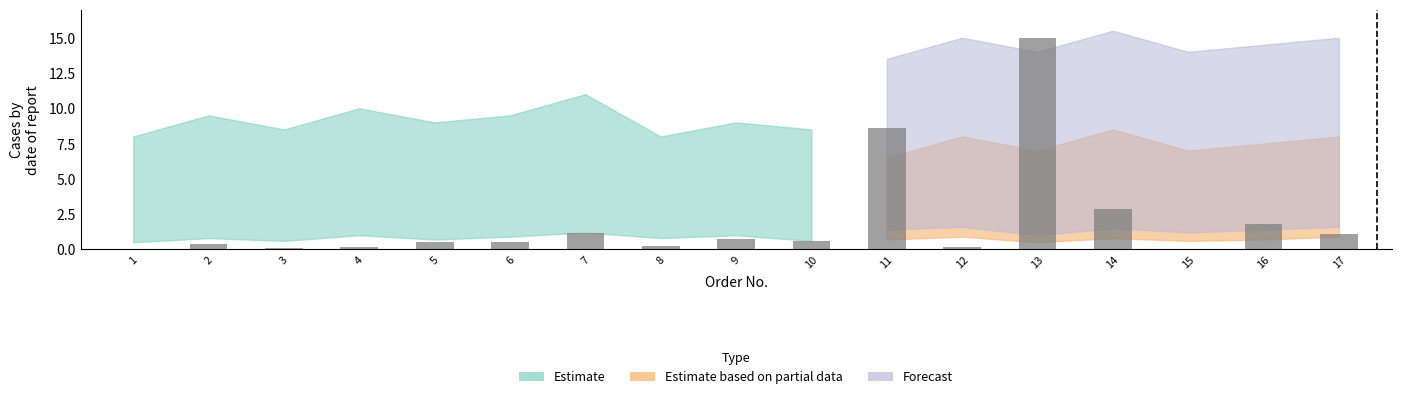

What is the change in value from 2 to 15?

-0.3